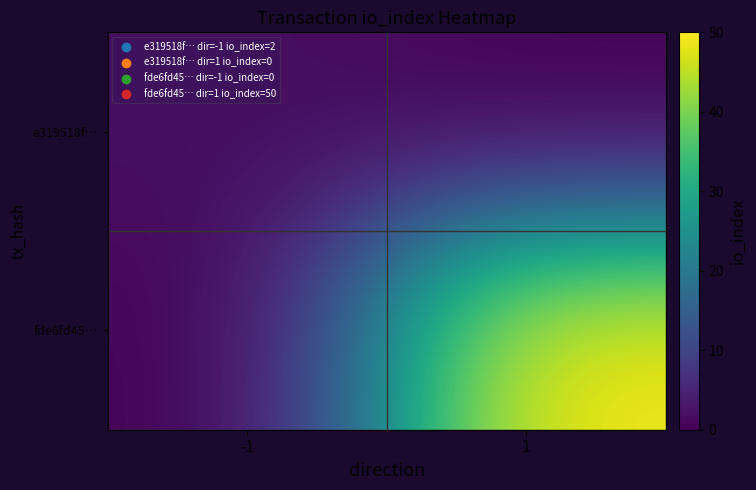

What is the total value across all series at 1?

50